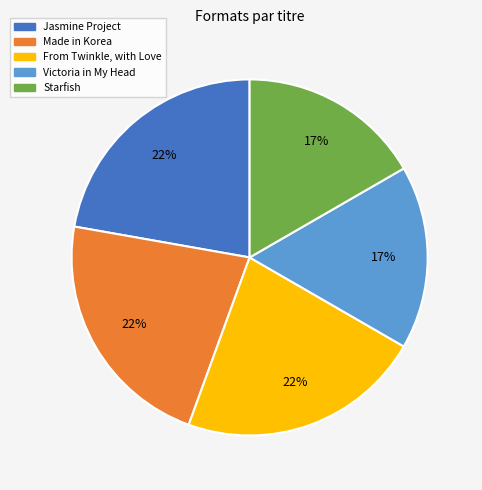

To the nearest percent, what portion does Victoria in My Head represent?

17%